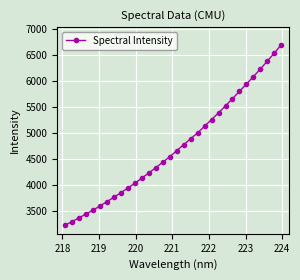

What is the minimum value shown in the chart?

3223.7